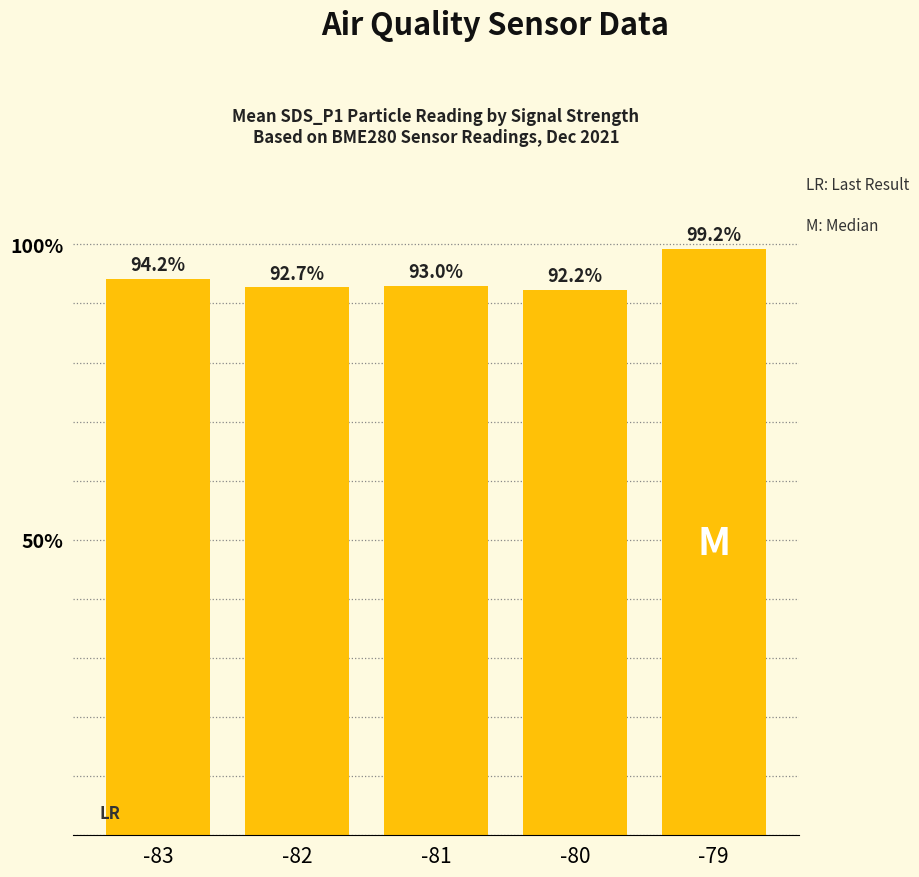

What is the greatest value displayed?

99.2